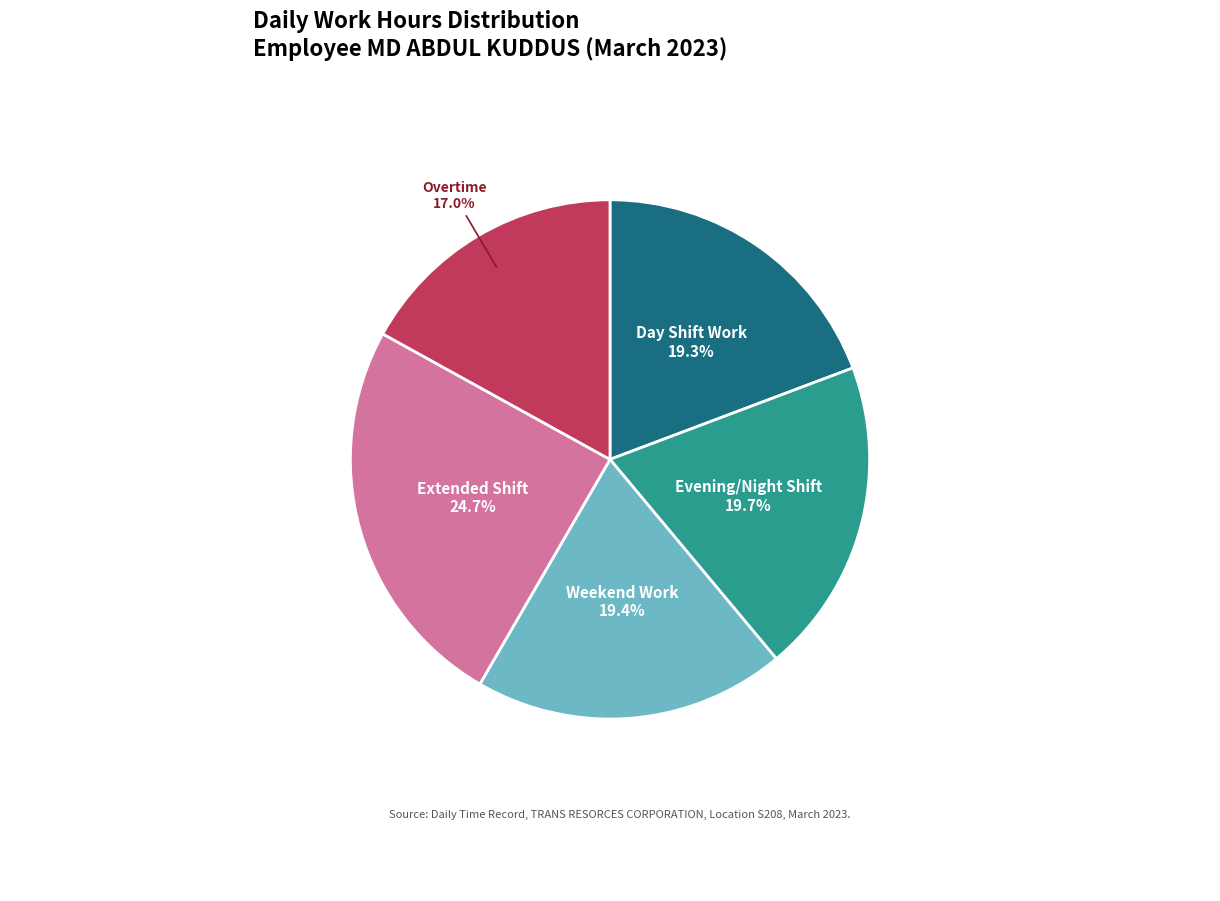

Does any single category account for the majority?

No